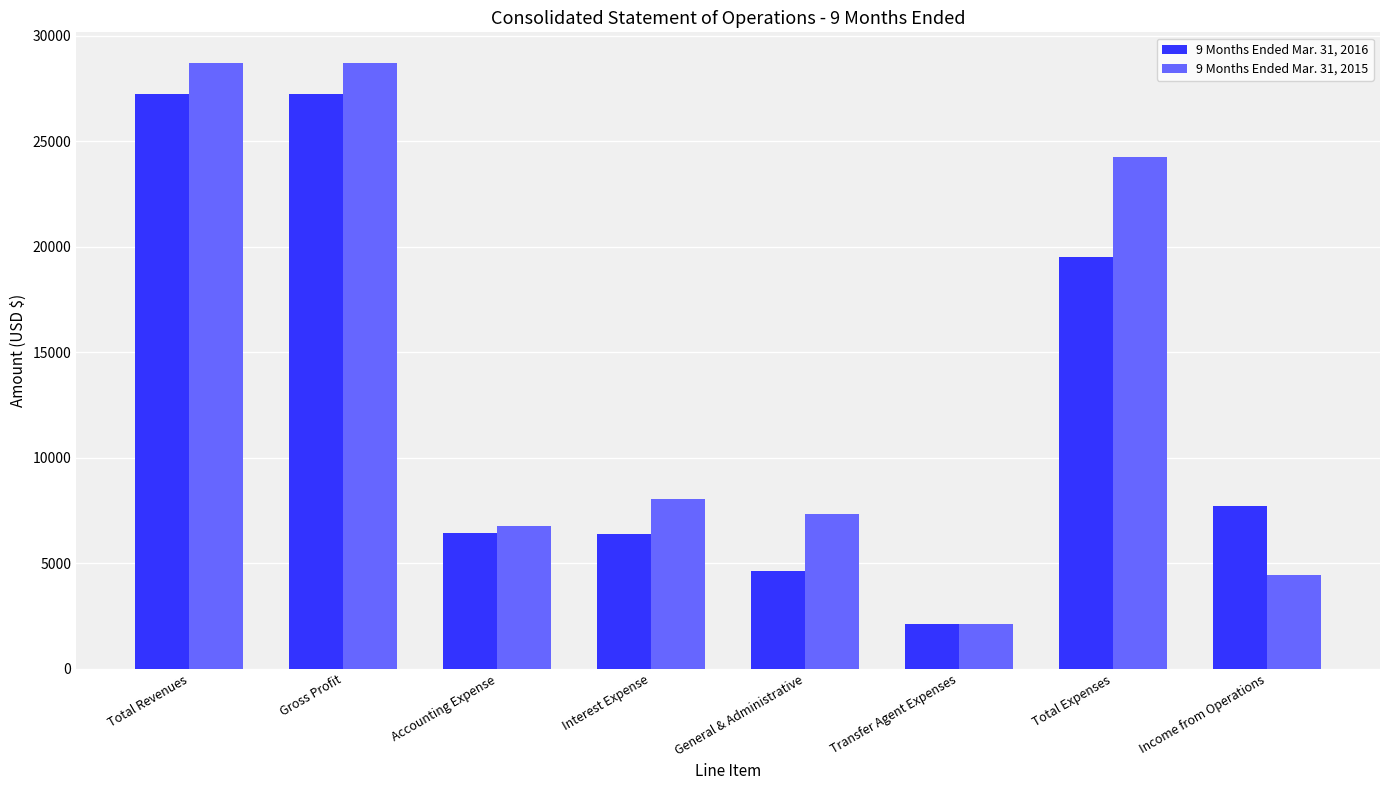

What is the spread (max minus min) of values at Gross Profit?

1505